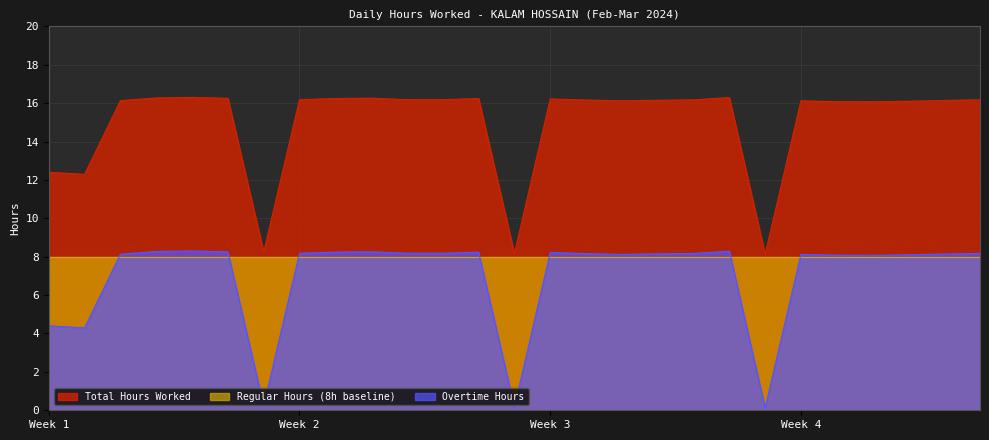

True or false: Overtime Hours and Total Hours Worked intersect in this chart.

False